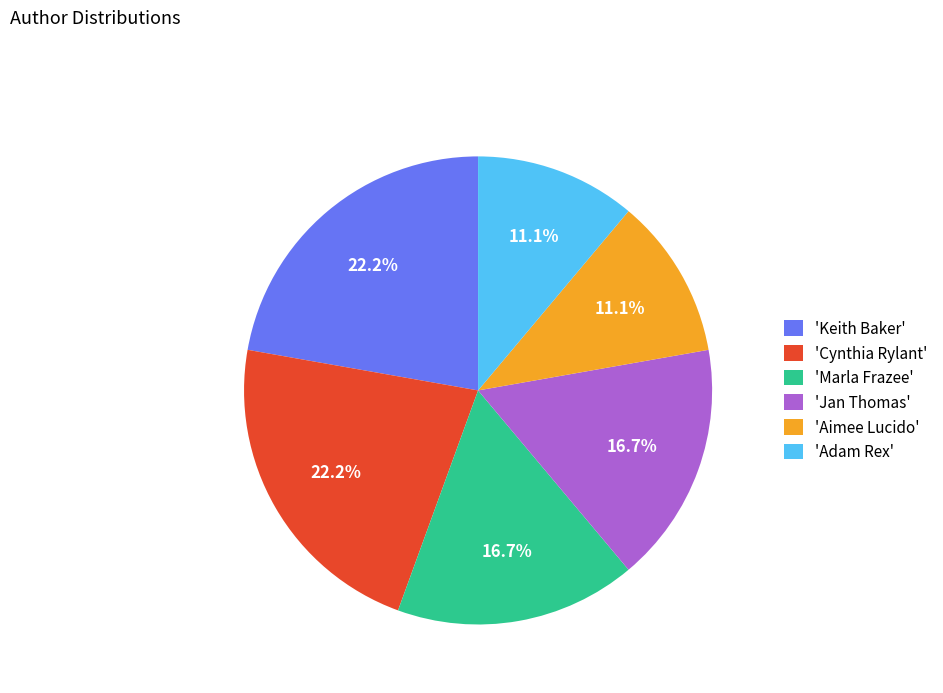

How many segments does this pie chart have?

6